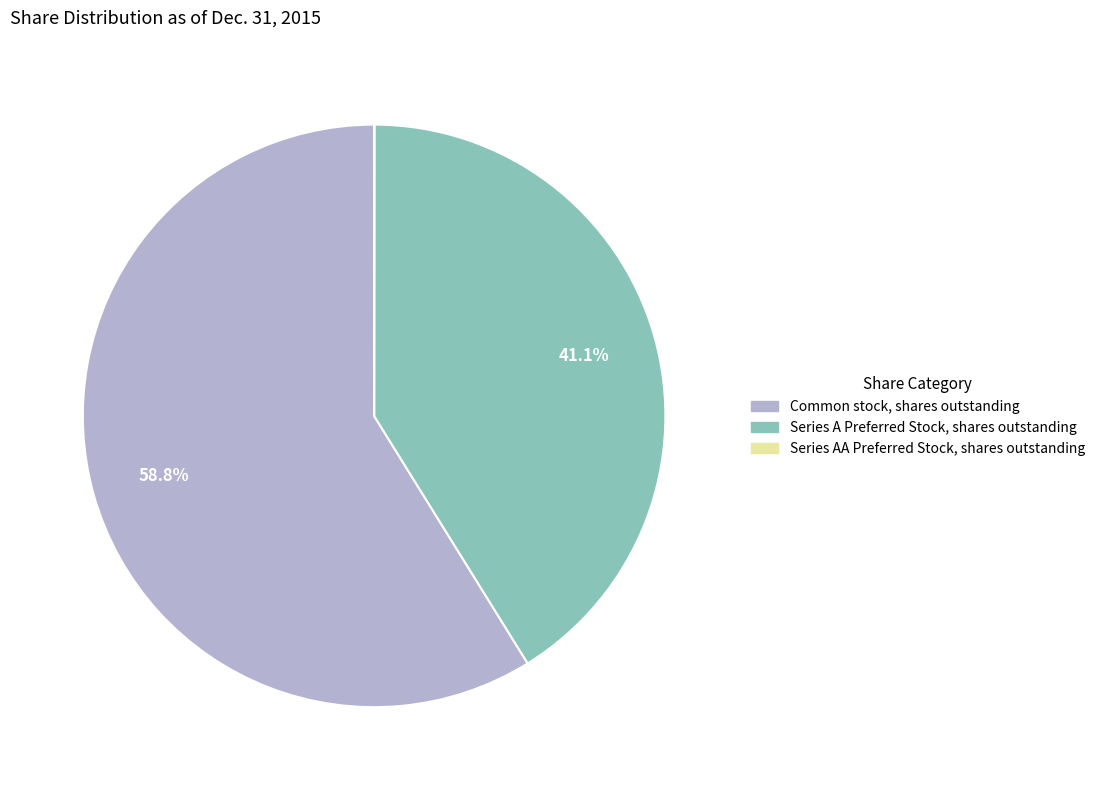

The Common stock, shares outstanding slice represents 59% of the pie. True or false?

True